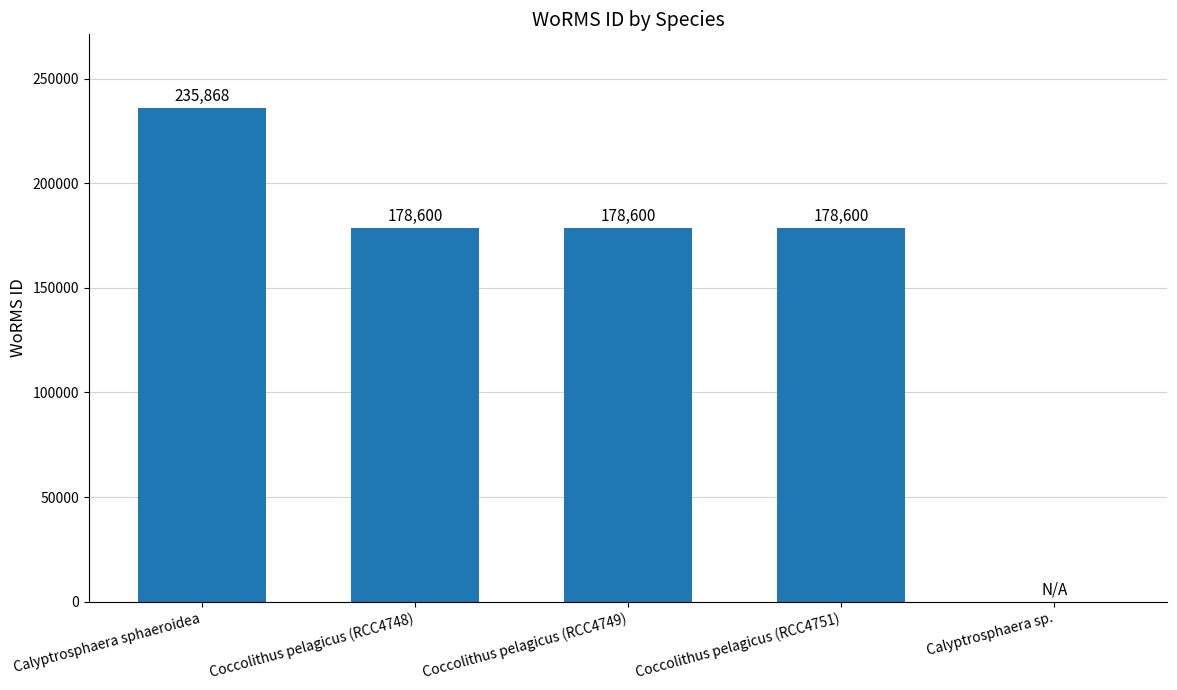

Approximately how many times larger is the value at Coccolithus pelagicus (RCC4748) compared to Calyptrosphaera sphaeroidea?

0.8